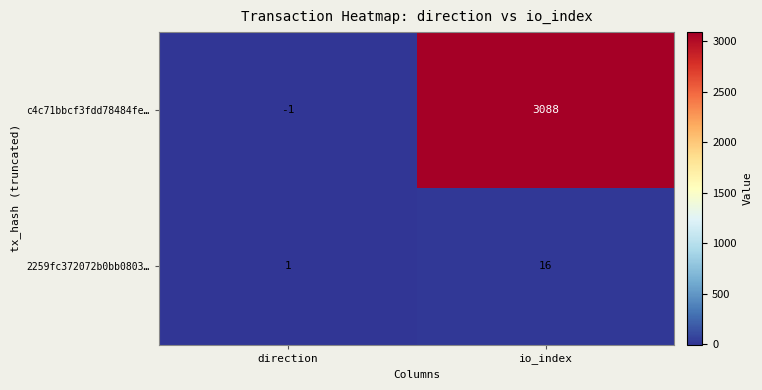

The 2259fc372072b0bb0803… series shows 16 at io_index. True or false?

True